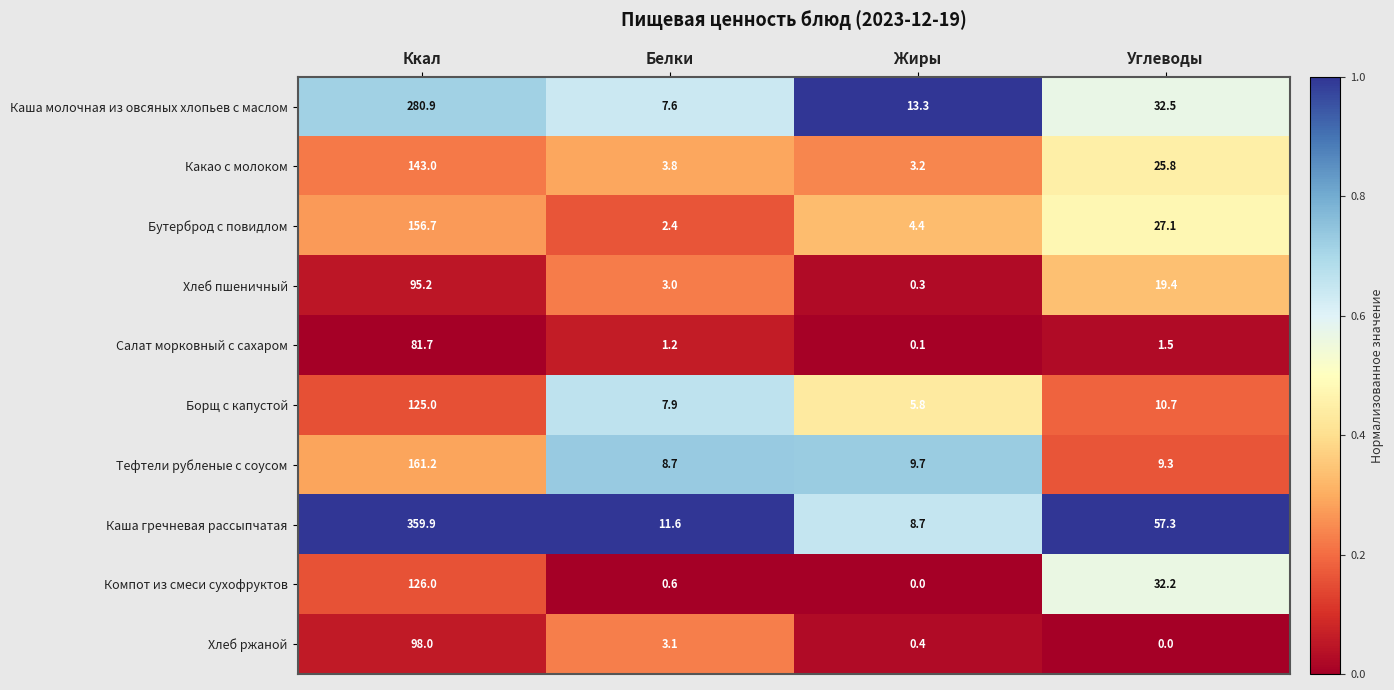

What is the spread (max minus min) of values at Ккал?

278.2